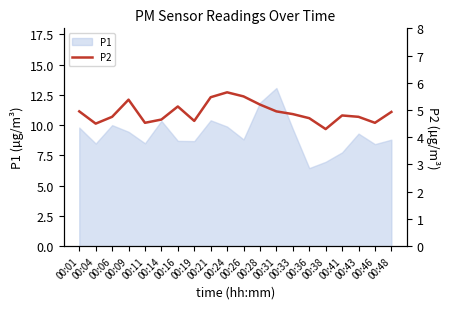

Does the chart have visible grid lines?

No